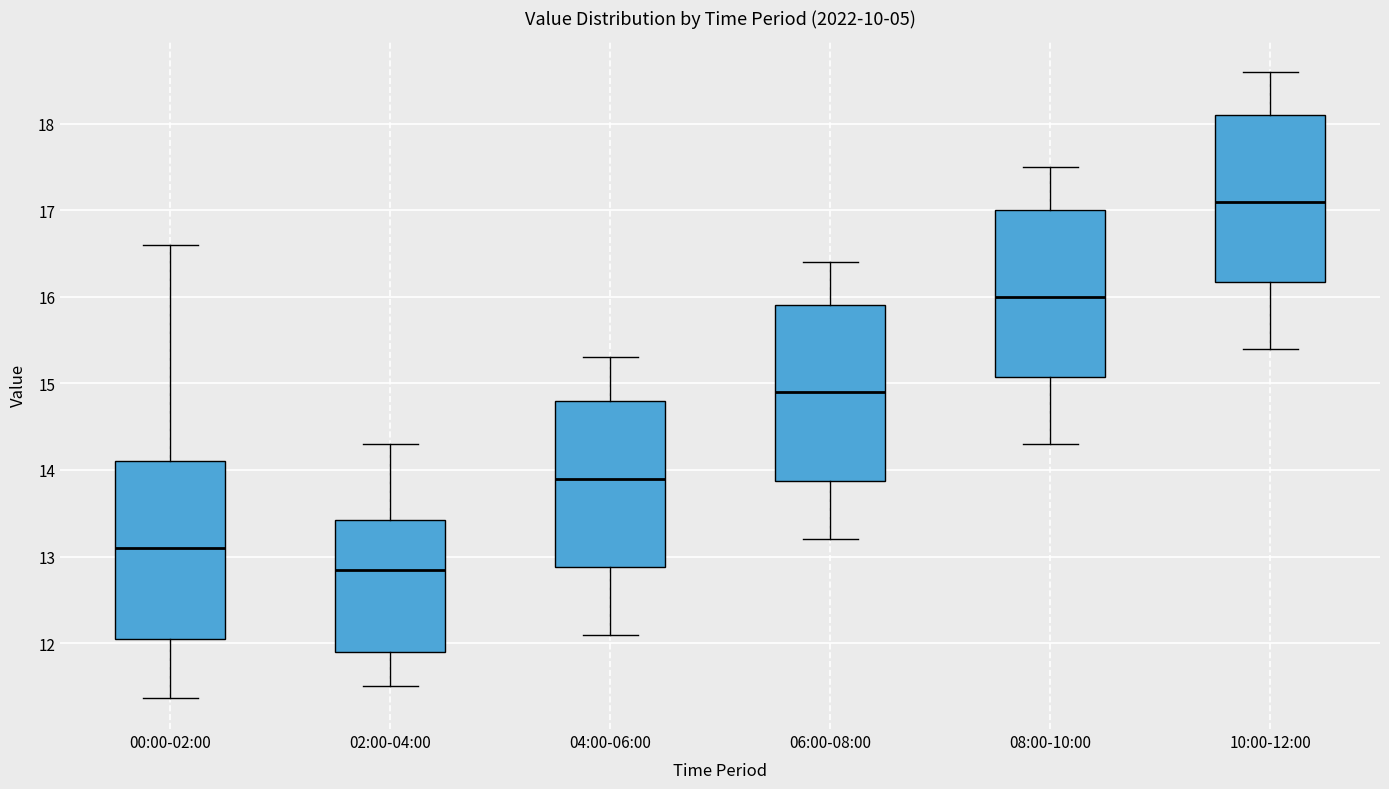

Where does the upper whisker of the box for 04:00-06:00 end on the y-axis? The values are not printed on the chart, so give them approximately, as read against the axis.

15.3